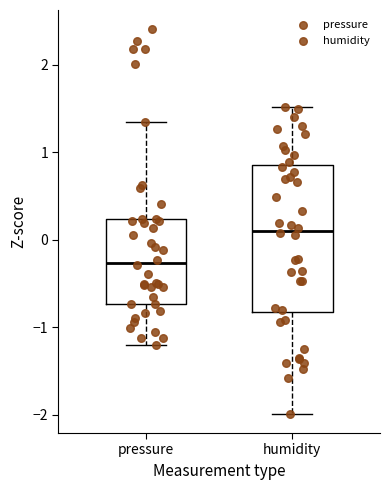

Reading left to right, read every box against the y-axis: the position of its median line, the range the box covers, and the ends of its whiskers. The values are not printed on the chart, so give them approximately, as read against the axis.

pressure: median -0.3, box -0.7 to 0.2, whiskers -1.2 to 1.3
humidity: median 0.1, box -0.8 to 0.9, whiskers -2.0 to 1.5